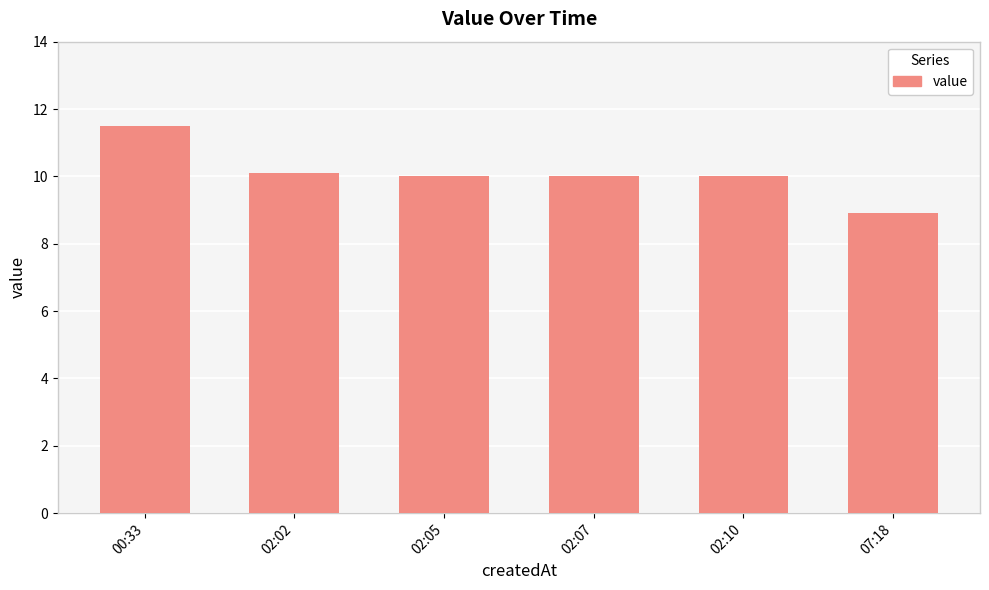

Reading left to right, extract all data points from this chart.

00:33=11.5	02:02=10.1	02:05=10.0	02:07=10.0	02:10=10.0	07:18=8.9